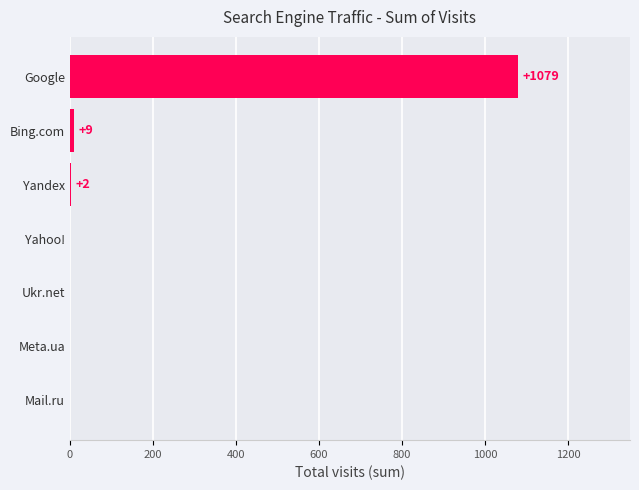

What is the maximum value shown in the chart?

1079